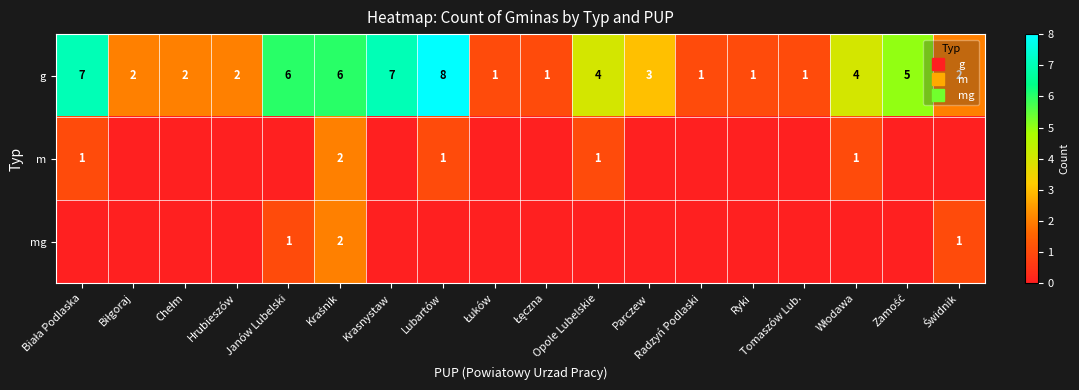

What is the difference between the maximum and second lowest values in the m series?

2